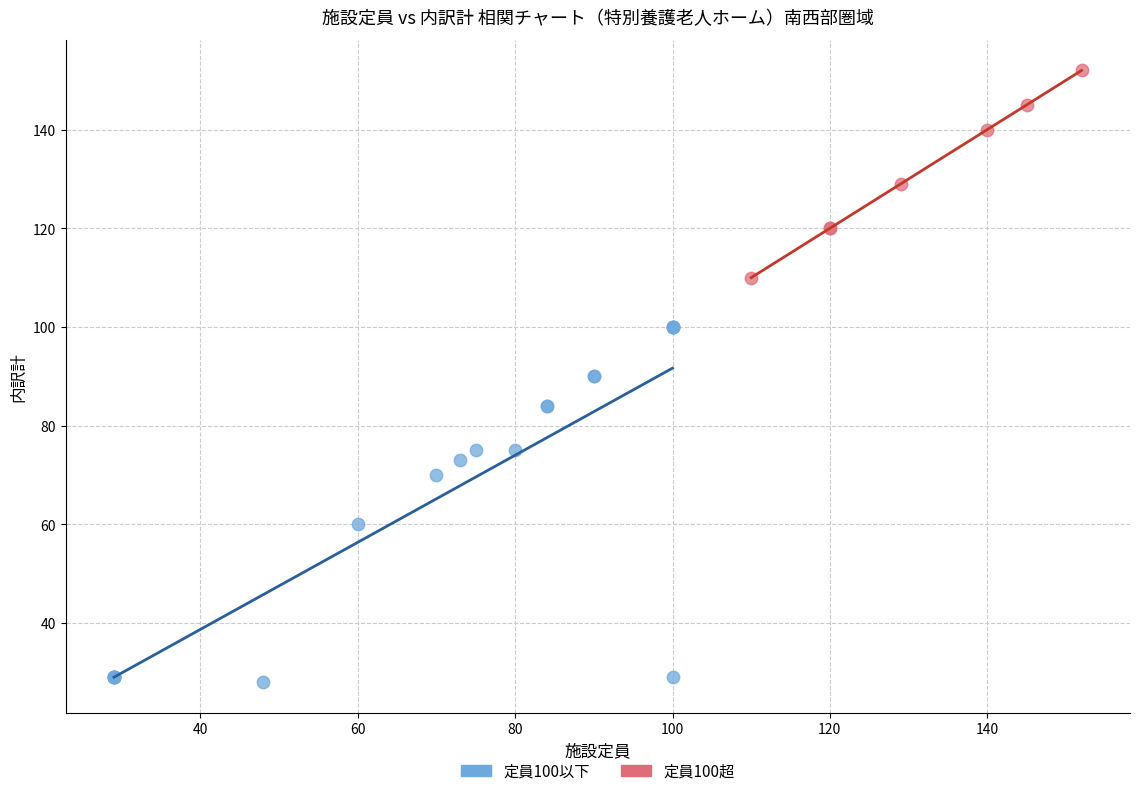

Which series has the largest Y range (max minus min)?

定員100以下